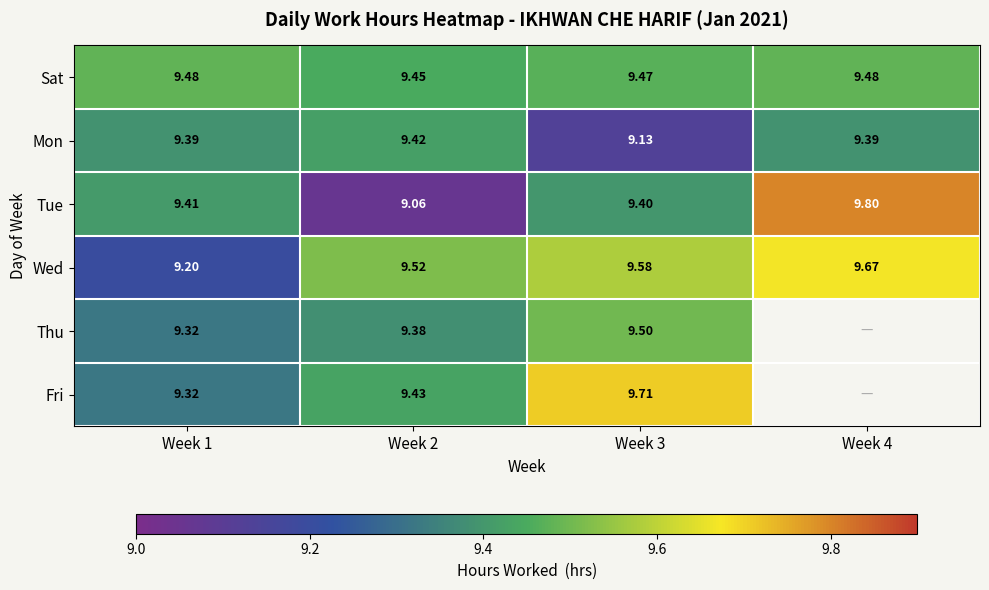

At Week 2, list the series in order from largest to smallest.

Wed, Sat, Fri, Mon, Thu, Tue